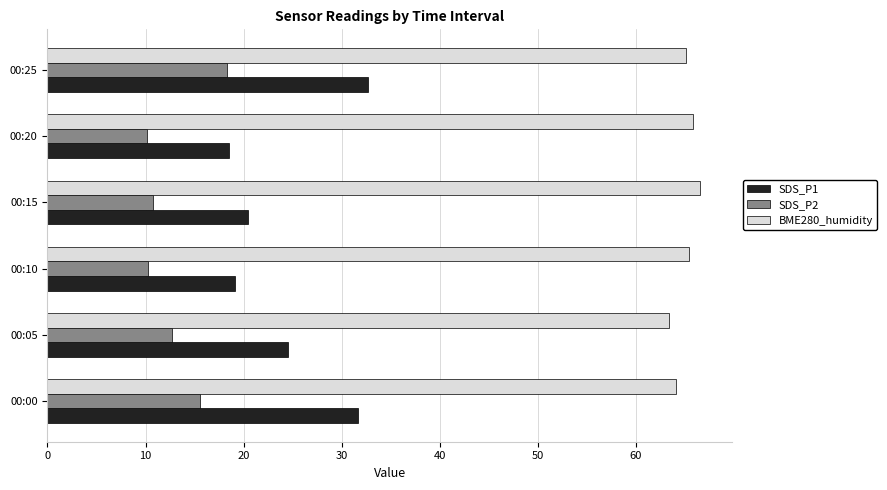

Is it true that SDS_P2 equals 16.1 at 00:15?

False